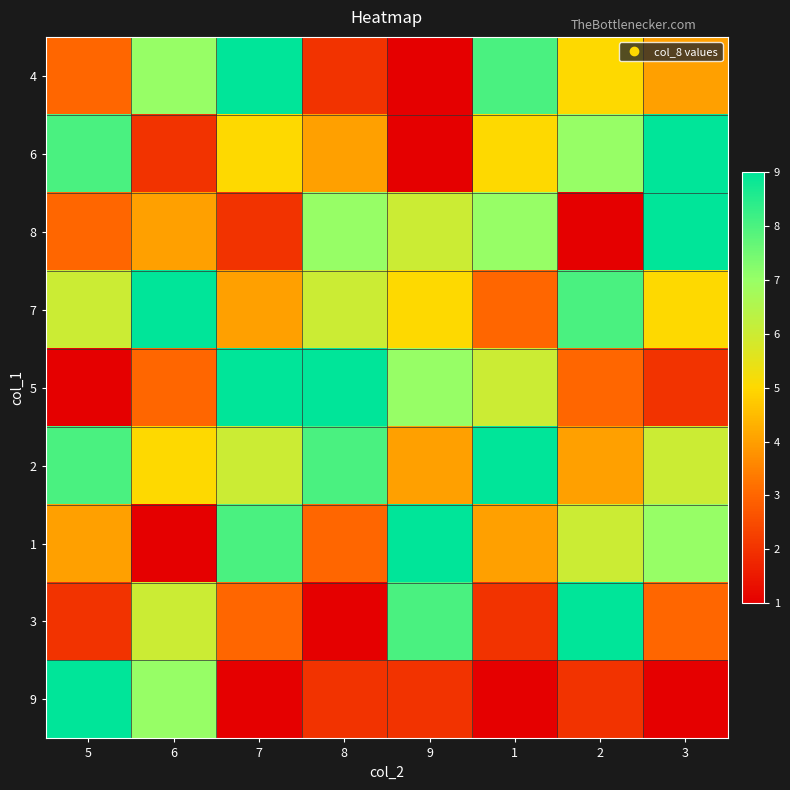

At how many categories does at least one series exceed 3?

8